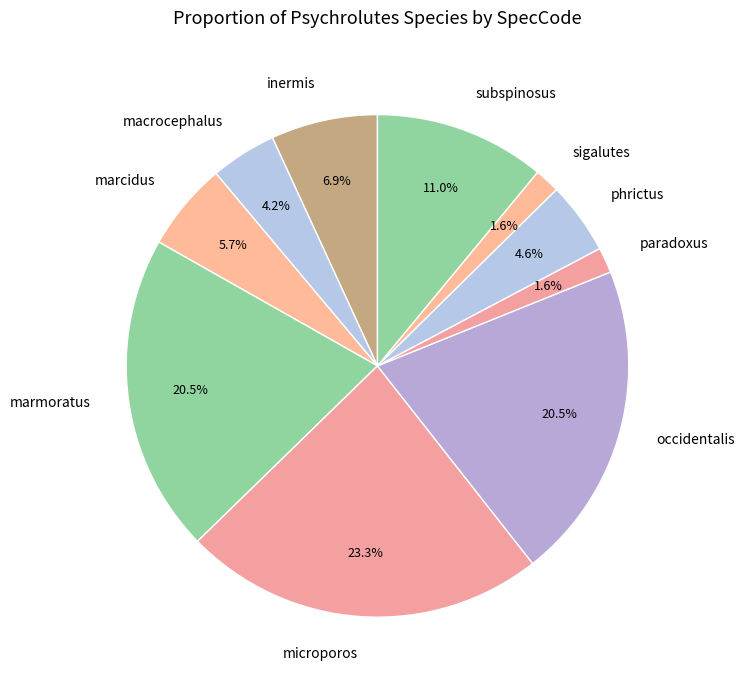

Do marcidus and sigalutes together represent more than half of the pie?

No